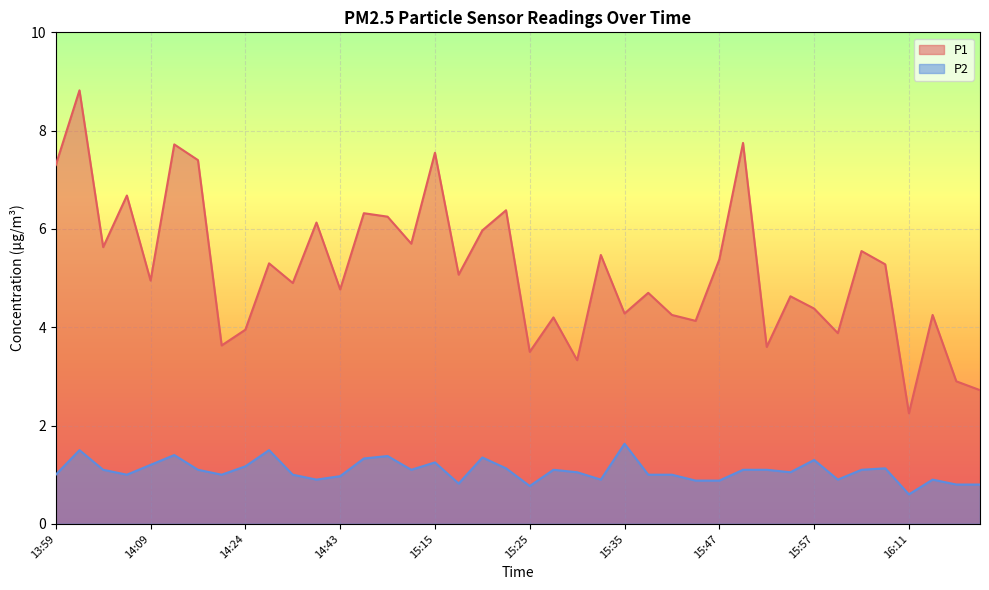

Does the chart display data point markers on the line(s)?

No